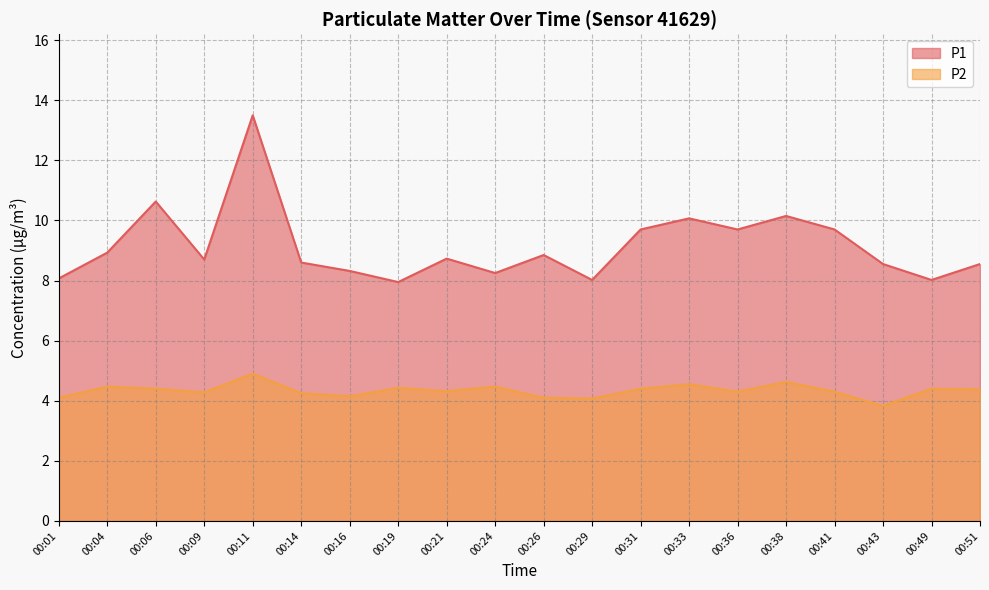

At which category does P1 reach its first local valley?

00:09